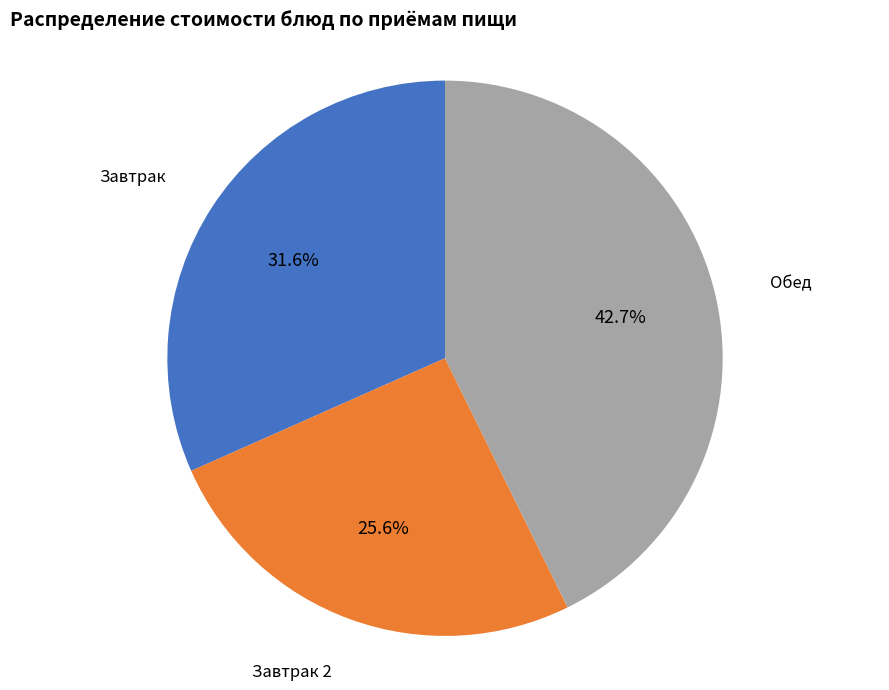

Is there a majority slice in this chart?

No